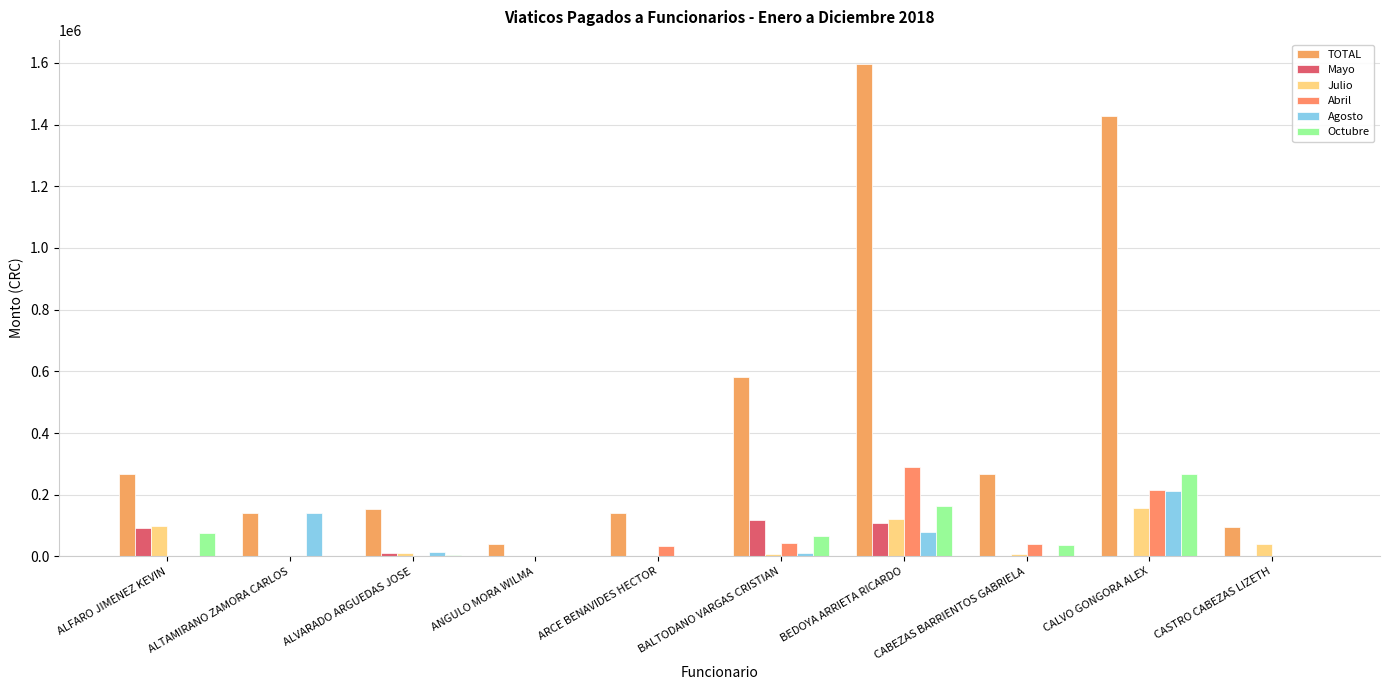

Count the number of categories in the chart.

10